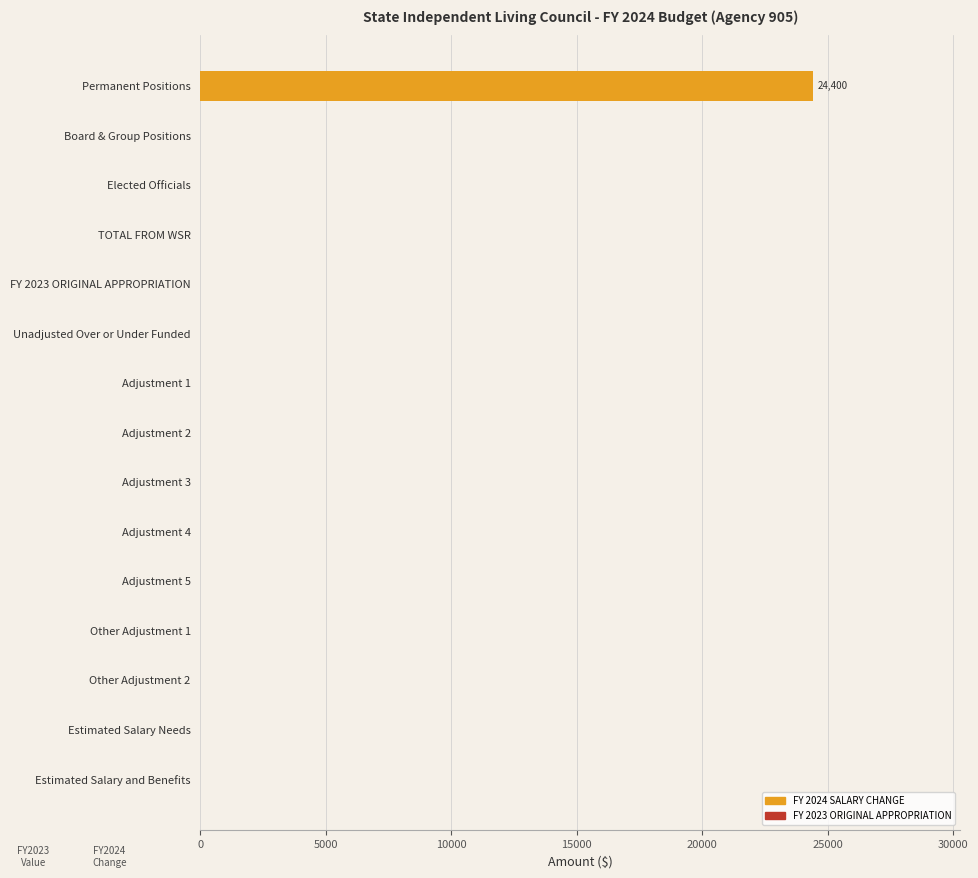

What is the maximum value shown in the chart?

24400